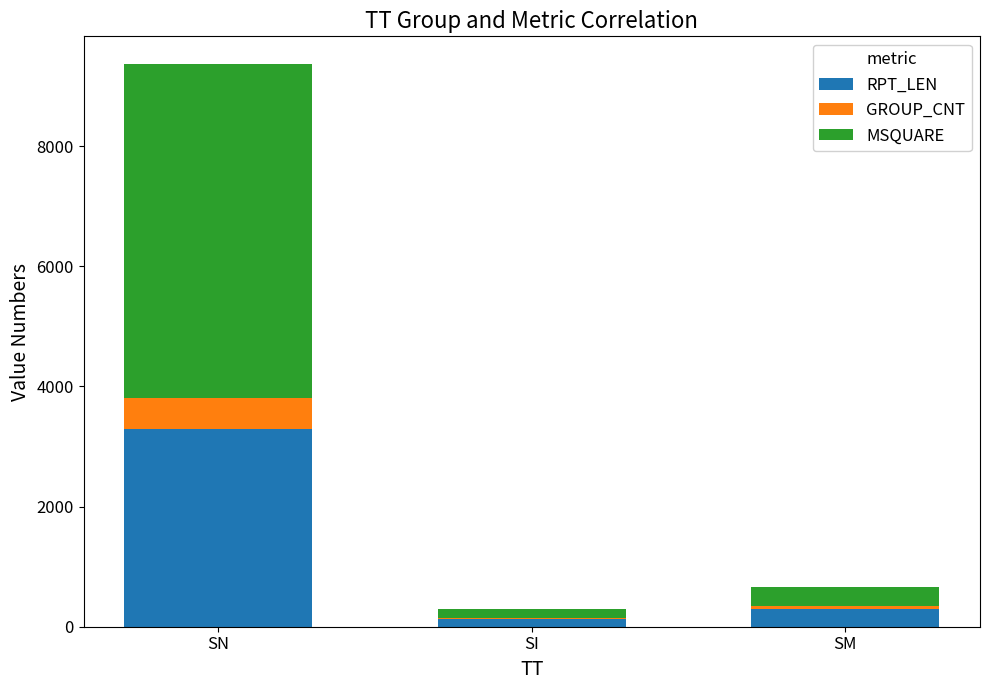

What is the maximum value for RPT_LEN?

3294